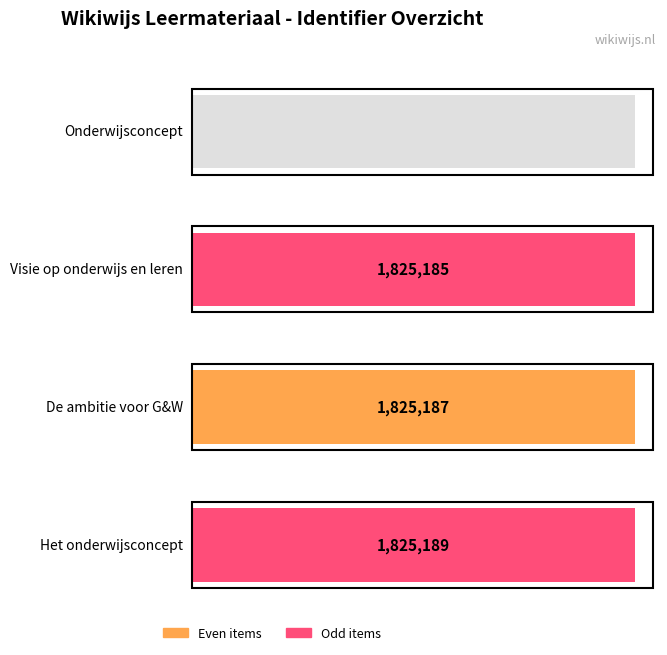

What is the sum of all values?

5475561